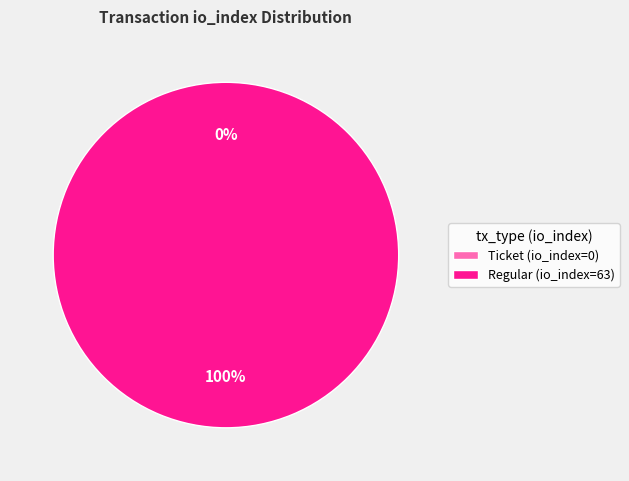

To the nearest percent, what is the difference between the Regular (io_index=63) and Ticket (io_index=0) slice percentages?

100%